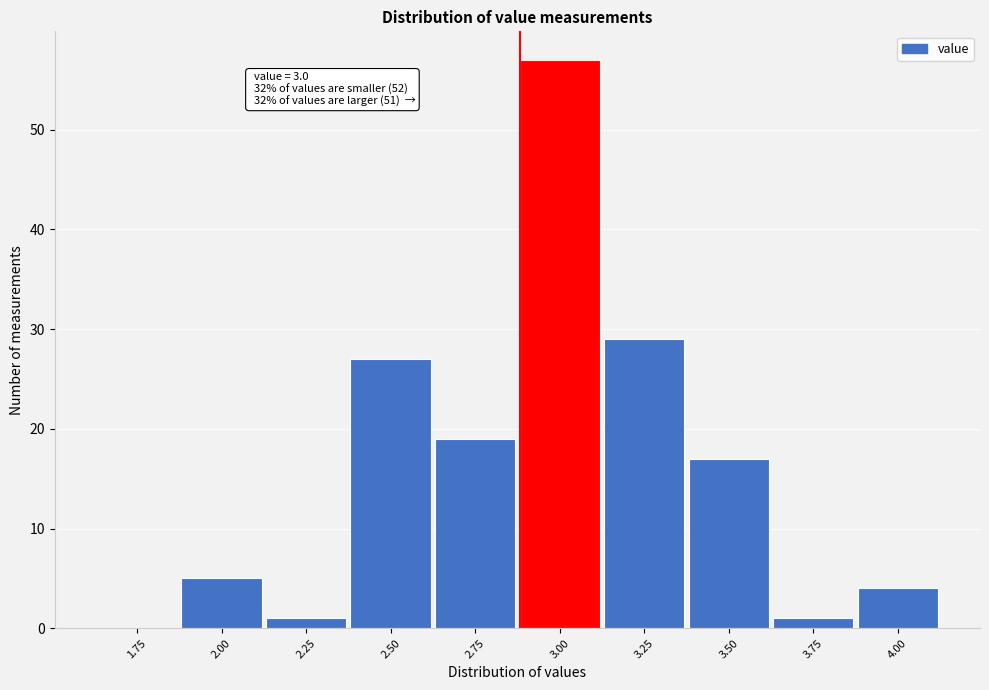

Reading left to right, extract all data points from this chart.

1.75=0	2.00=5	2.25=1	2.50=27	2.75=19	3.00=57	3.25=29	3.50=17	3.75=1	4.00=4